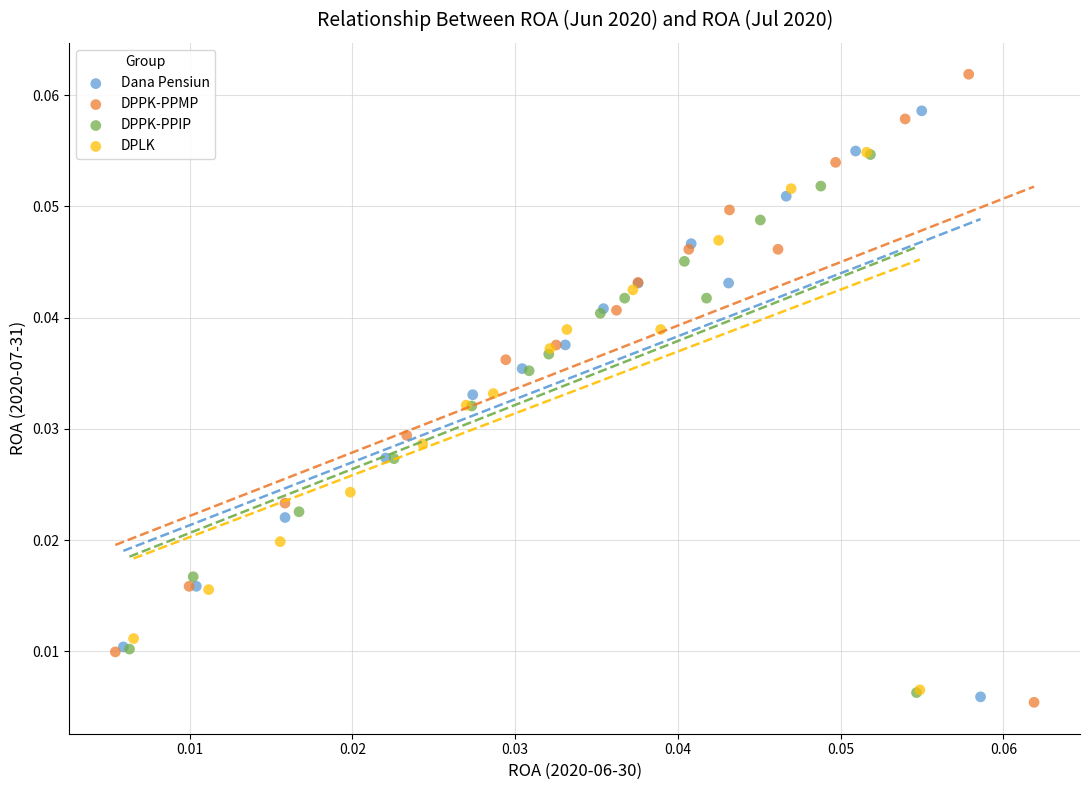

What are all the series names shown in the legend?

Dana Pensiun, DPPK-PPMP, DPPK-PPIP, DPLK